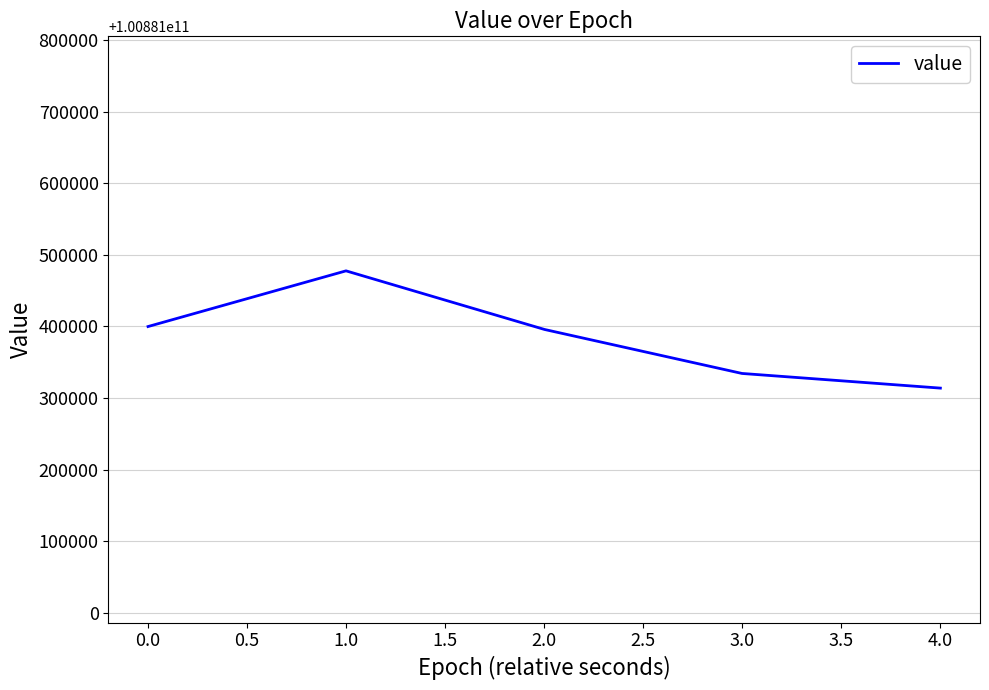

True or false: there are more than 2 points higher than both neighbors.

False